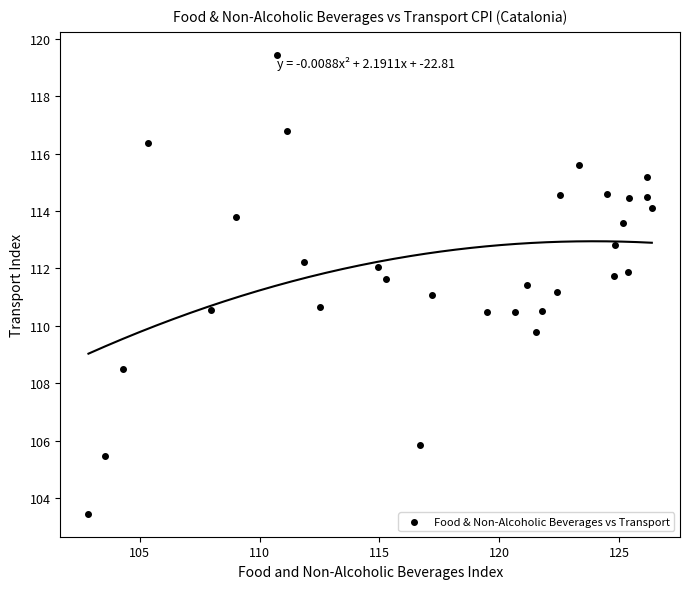

What is the range of X values (max minus min)?

23.5